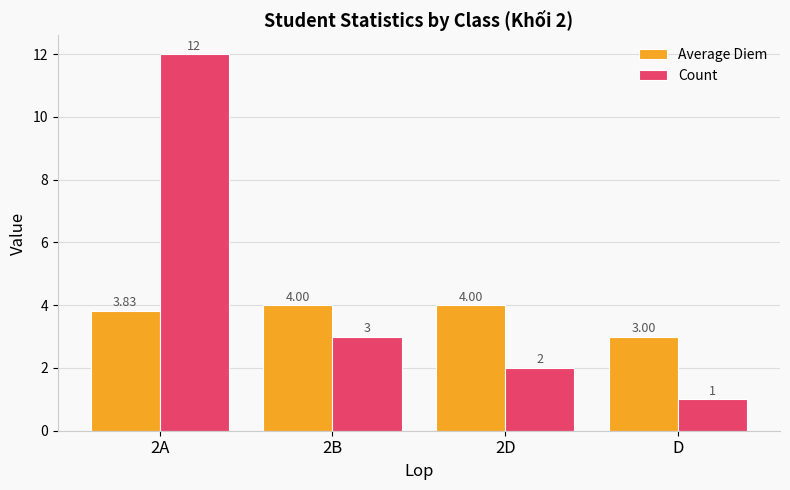

The value of Count at 2B is 3.0. True or false?

True